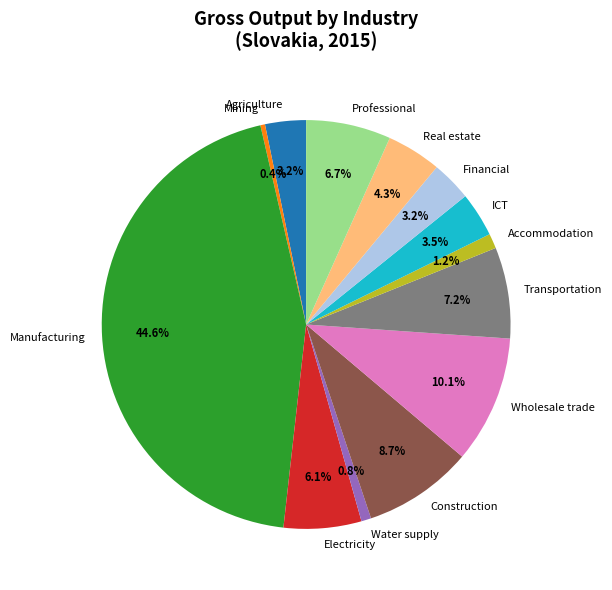

How many slices are in this pie chart?

13